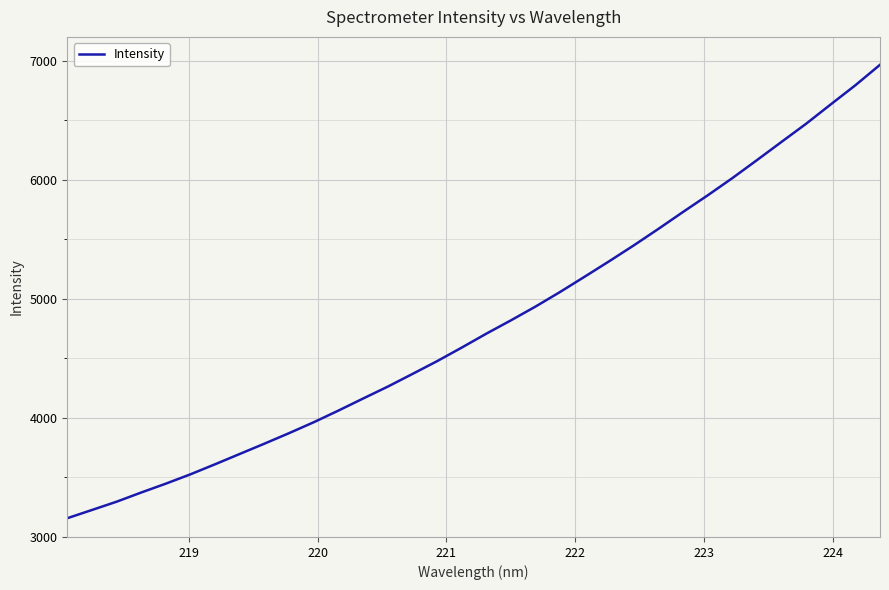

What is the minimum value shown in the chart?

3157.5